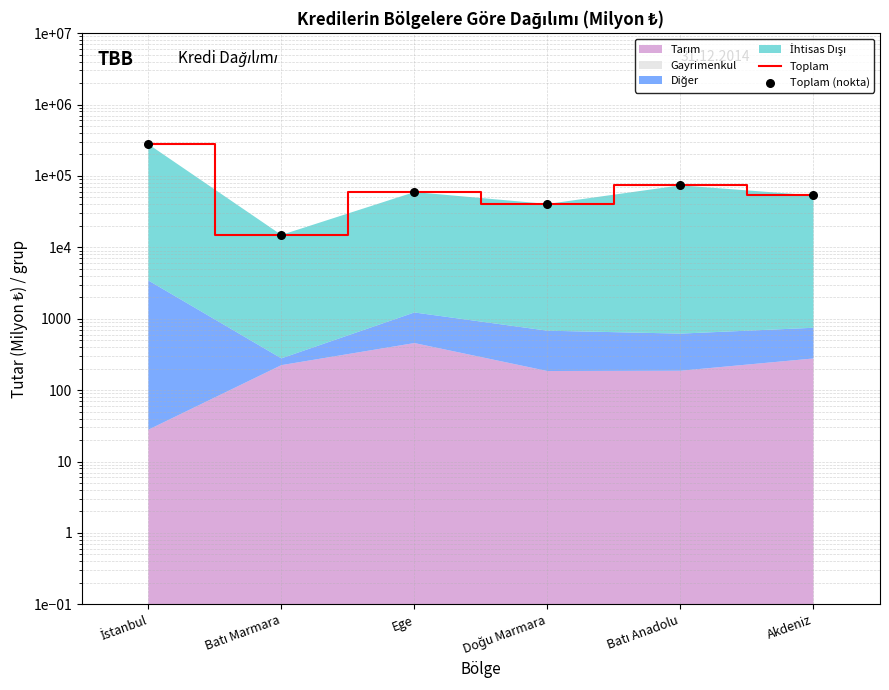

At which category is the sum across all series the highest?

İstanbul